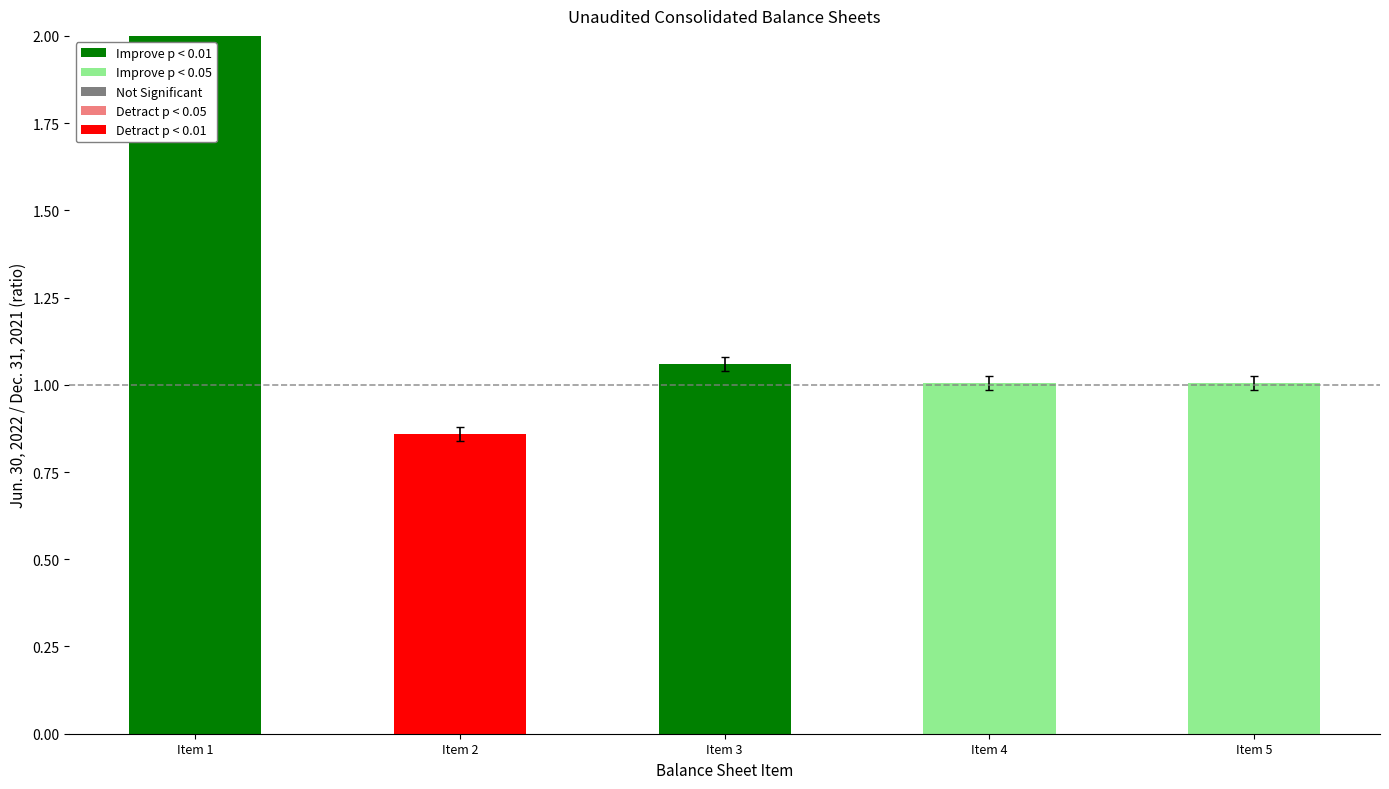

Count the number of data series in this chart.

1